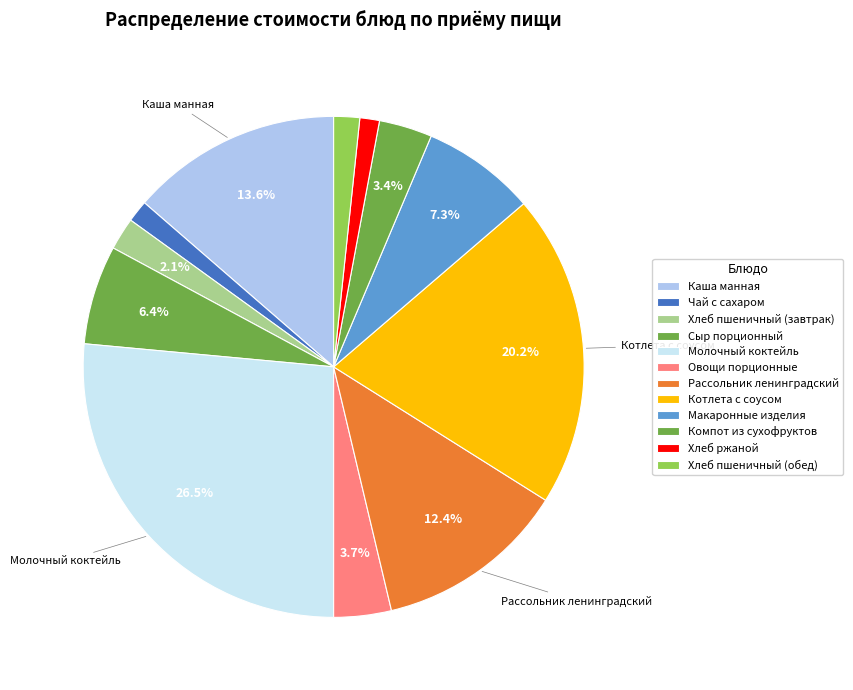

To the nearest percent, what is the combined percentage of Хлеб пшеничный (завтрак) and Рассольник ленинградский?

14%